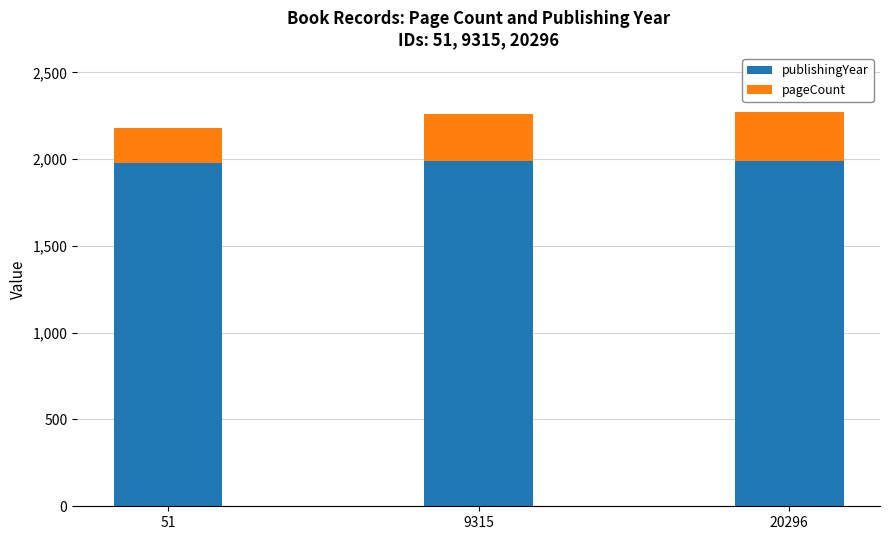

Is it true that publishingYear equals 1990 at 20296?

True